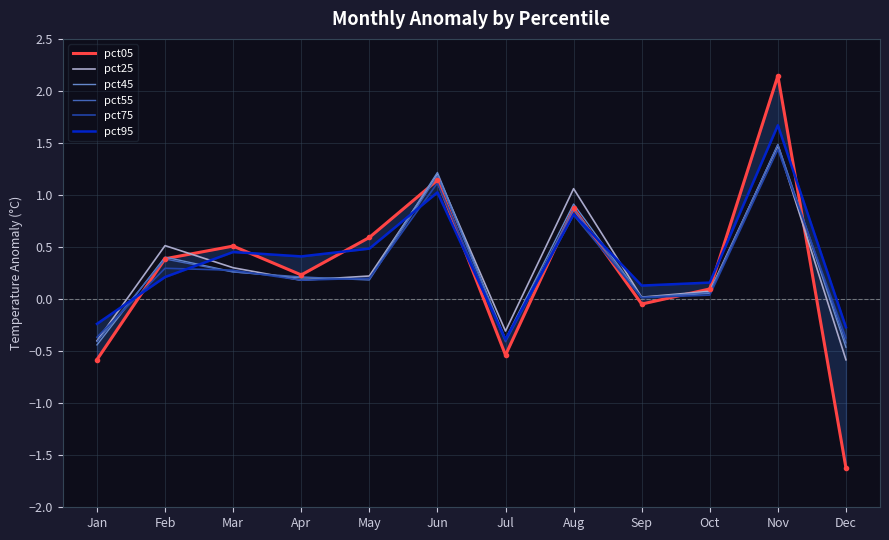

Reading left to right, extract all data points from this chart.

pct05: -0.6	0.4	0.5	0.2	0.6	1.1	-0.5	0.9	-0.0	0.1	2.1	-1.6
pct25: -0.4	0.5	0.3	0.2	0.2	1.2	-0.3	1.1	0.0	0.1	1.5	-0.6
pct45: -0.4	0.4	0.3	0.2	0.2	1.2	-0.4	0.9	0.0	0.1	1.5	-0.5
pct55: -0.4	0.4	0.3	0.2	0.2	1.2	-0.4	0.9	0.0	0.1	1.5	-0.4
pct75: -0.4	0.3	0.3	0.2	0.2	1.1	-0.4	0.8	0.0	0.0	1.4	-0.4
pct95: -0.2	0.2	0.5	0.4	0.5	1.0	-0.4	0.8	0.1	0.2	1.7	-0.3